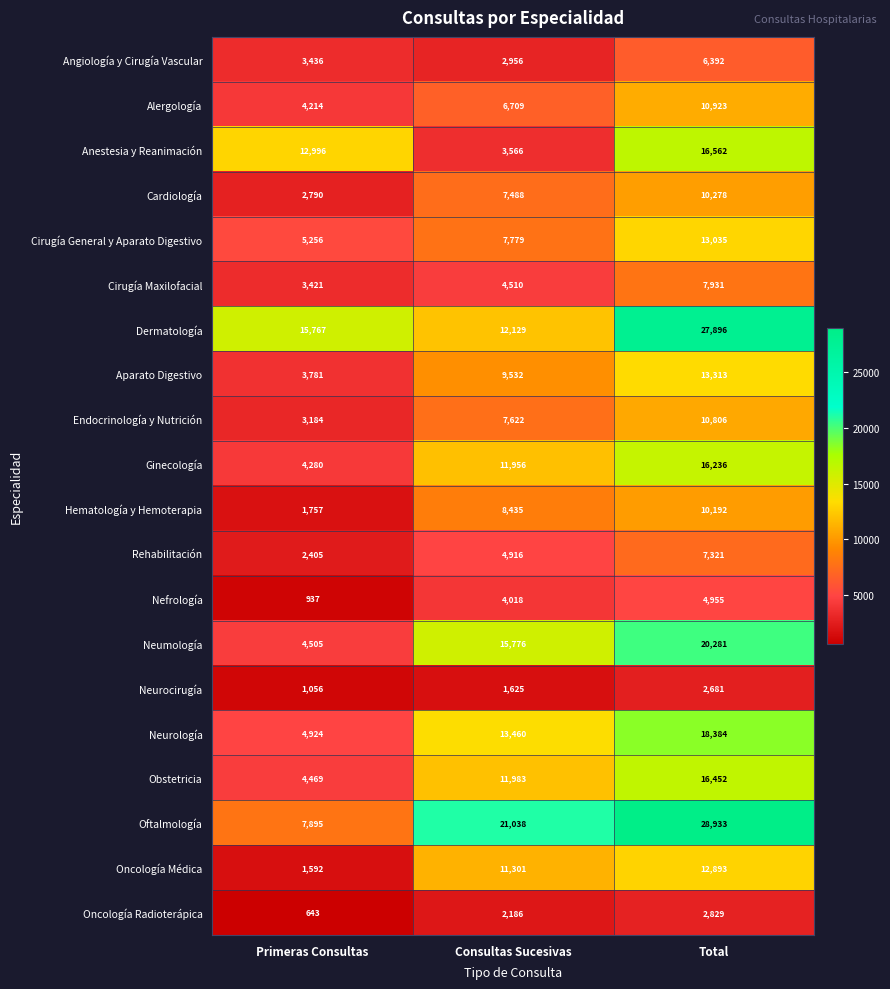

What is the average value of the Oftalmología series?

19289